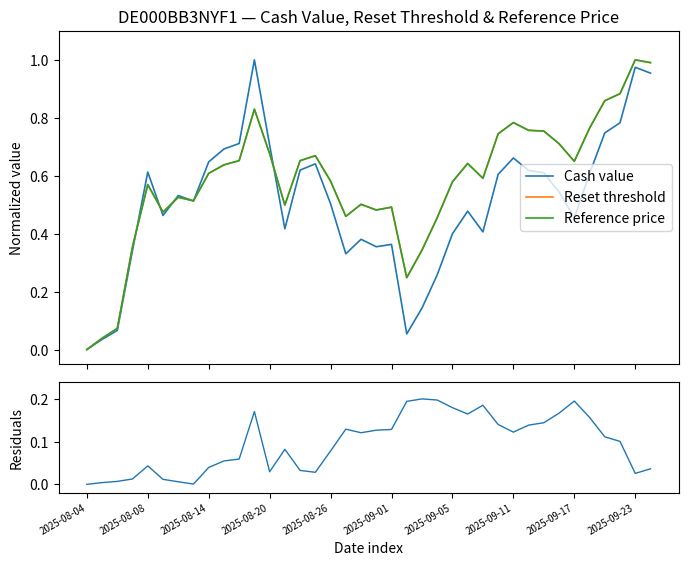

List the series in order of their peak value, lowest first.

Residuals (Cash vs Threshold), Cash value, Reset threshold, Reference price